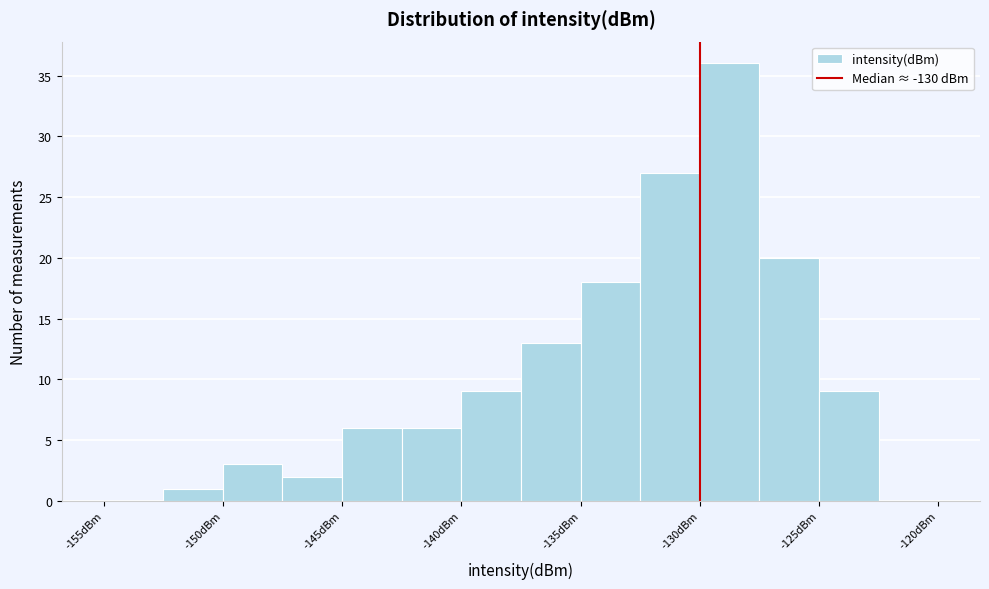

How tall is the bar that spans -150.0 to -147.5 on the x-axis? The values are not printed on the chart, so give them approximately, as read against the axis.

3